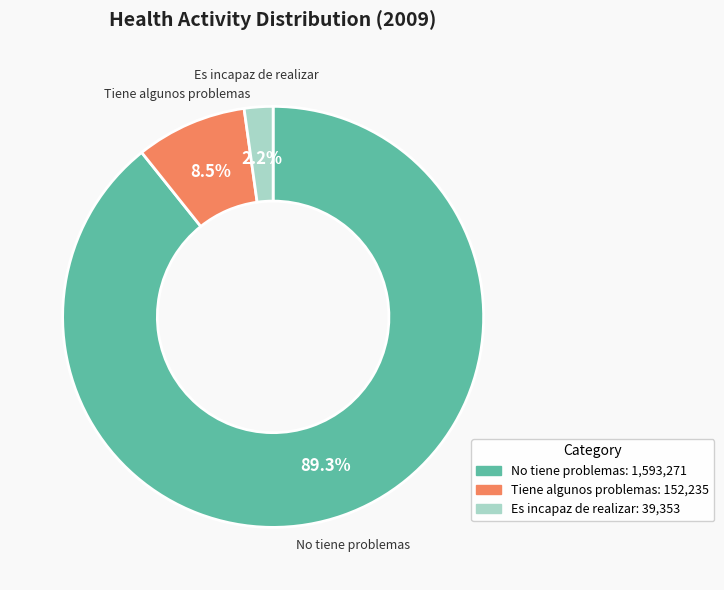

Does any single category account for the majority?

Yes